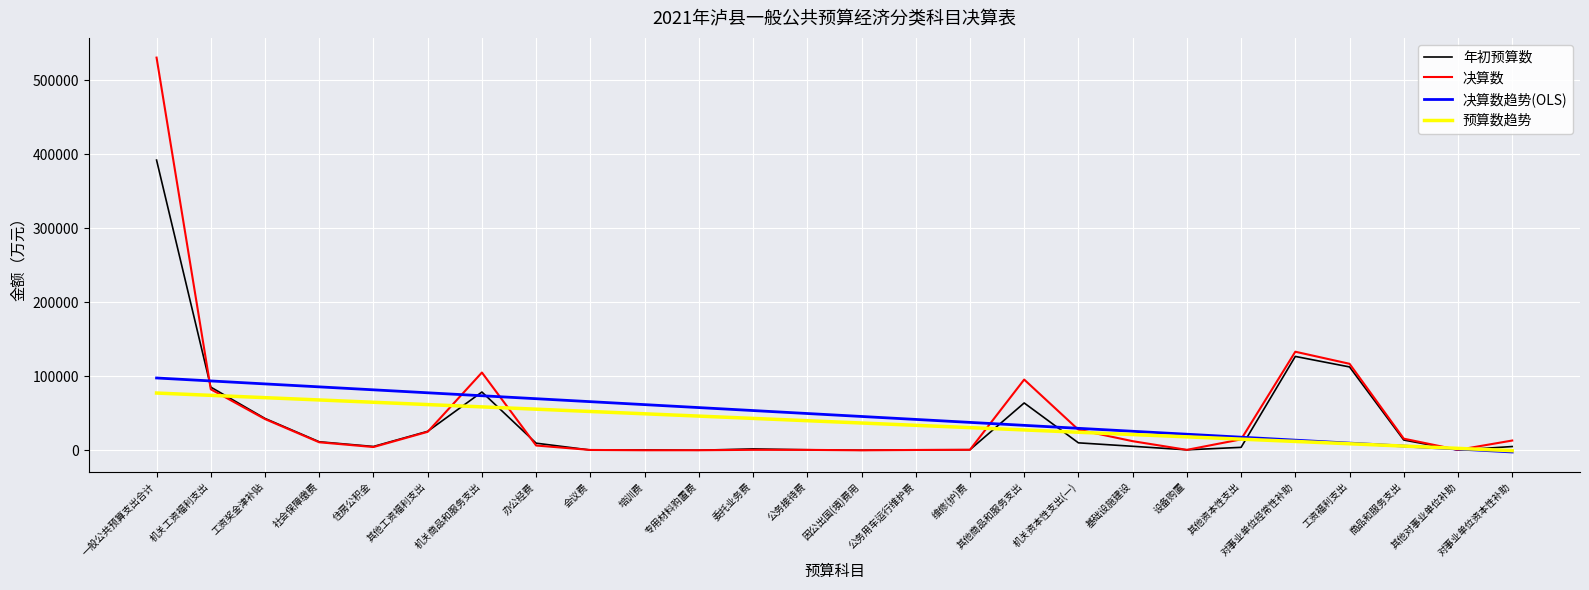

At which category is the sum across all series the highest?

一般公共预算支出合计